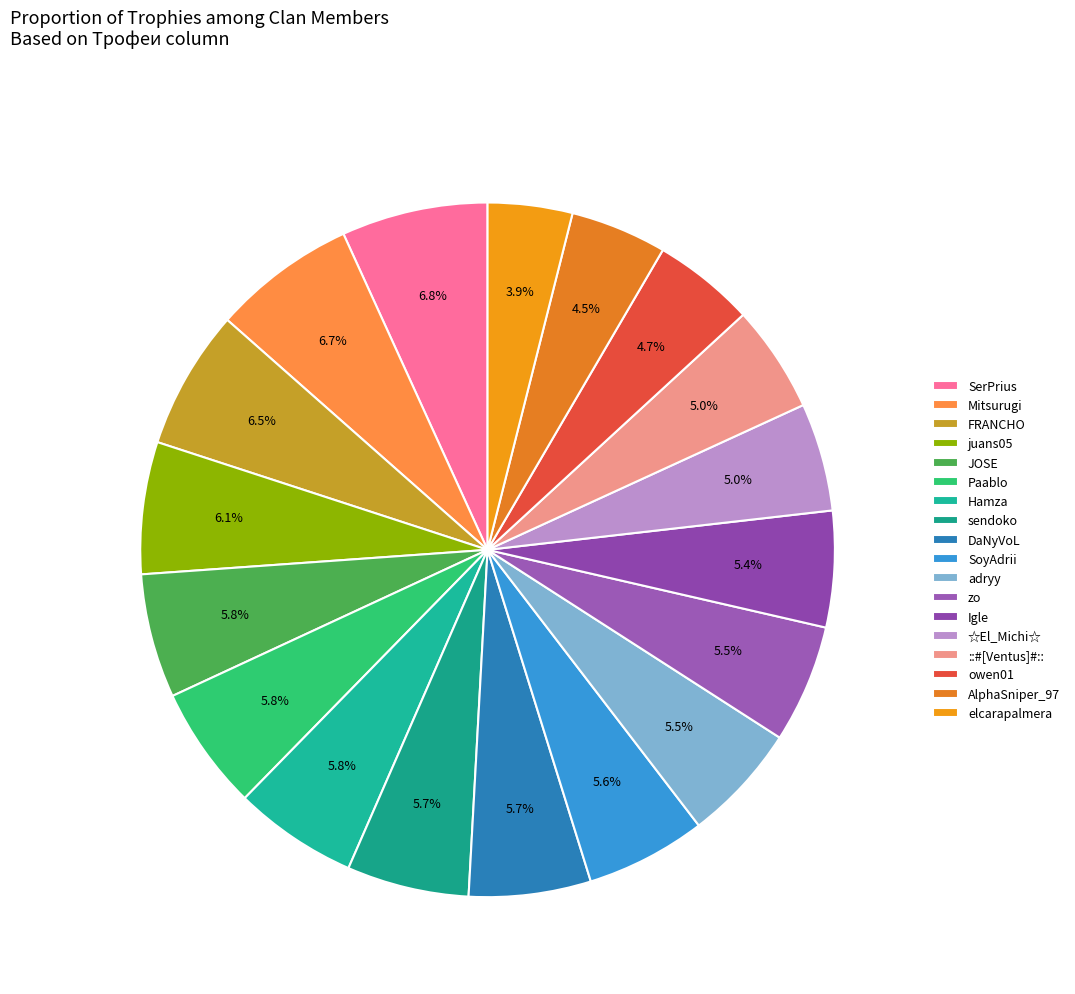

The sendoko slice represents 6% of the pie. True or false?

True